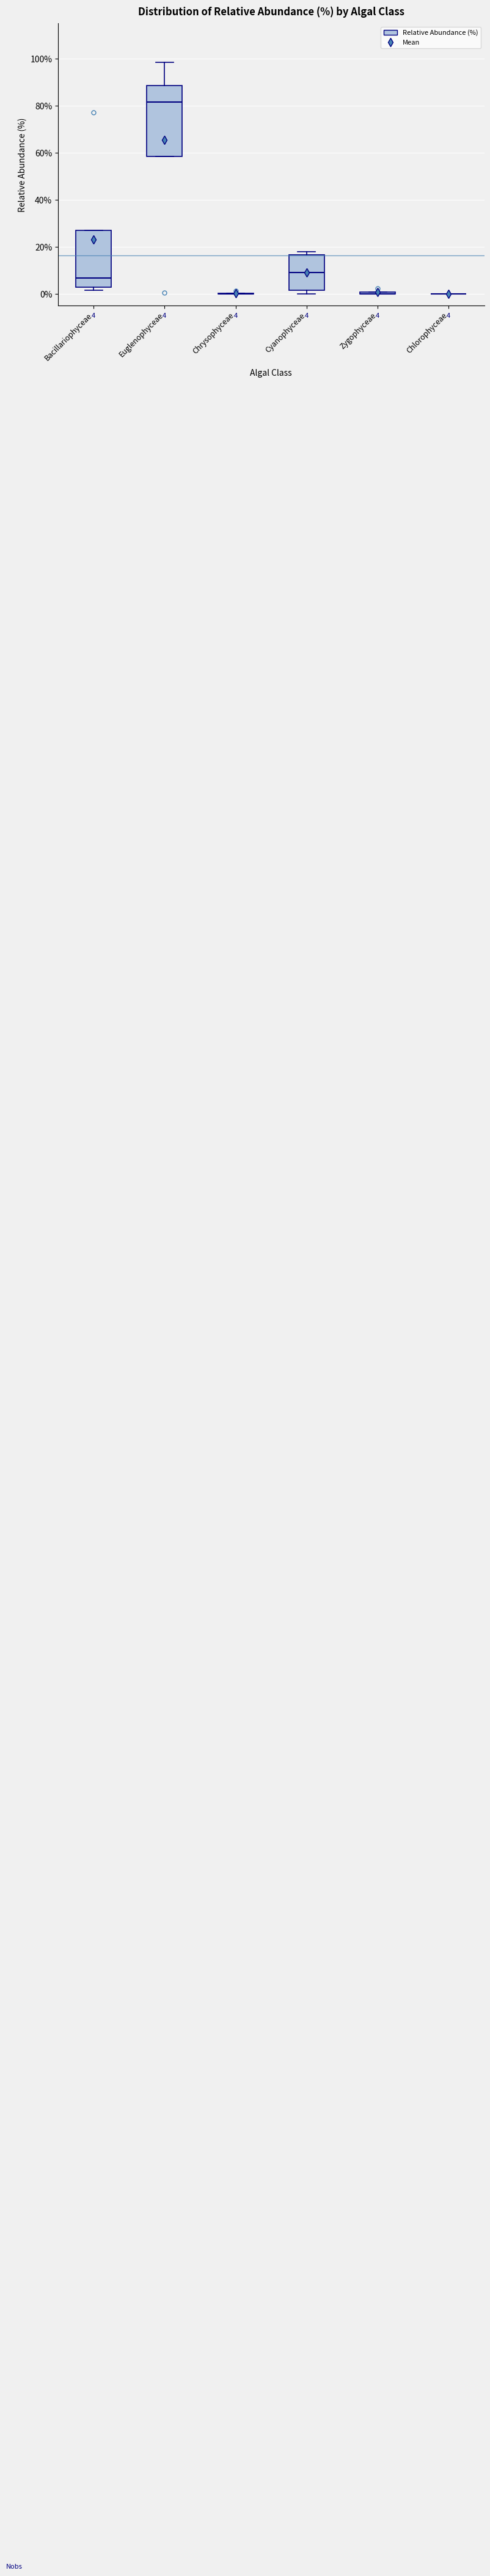

Which box is the tallest, from its lower edge to its upper edge?

Euglenophyceae